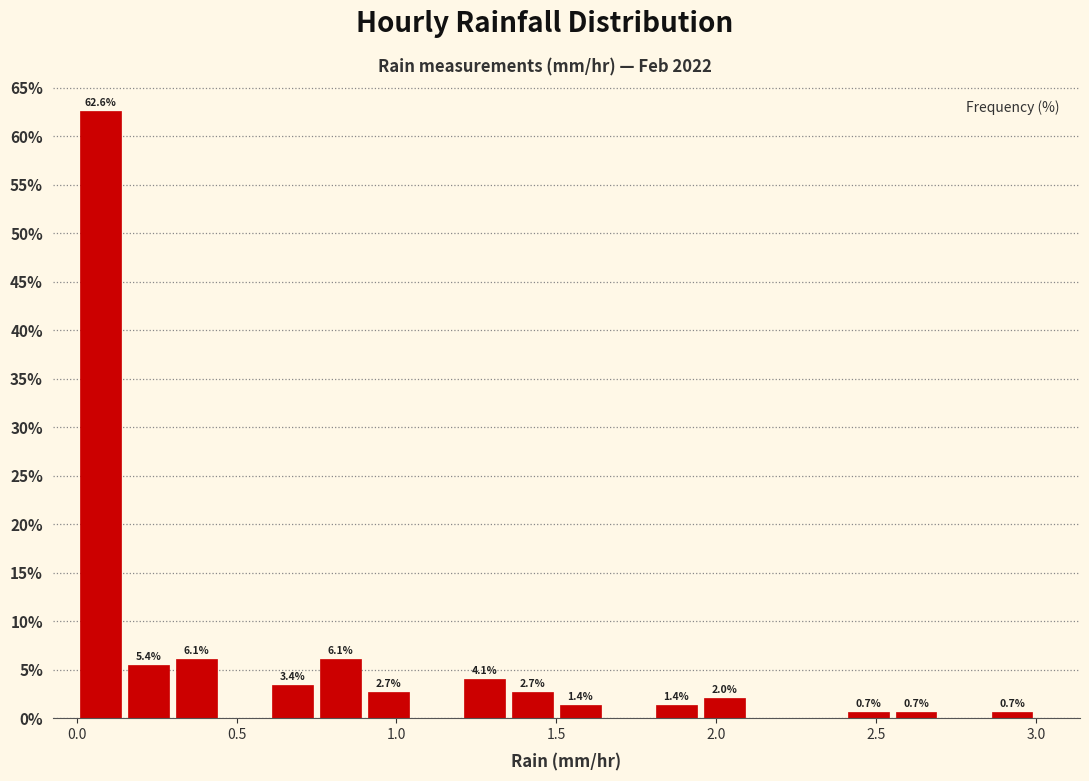

Around what value on the x-axis is the tallest bar? Give the approximate position of its centre, as read against the axis.

0.10